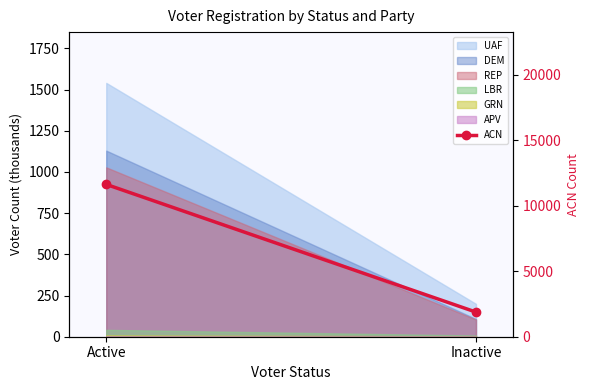

How many values are between 1881 and 11638?

2